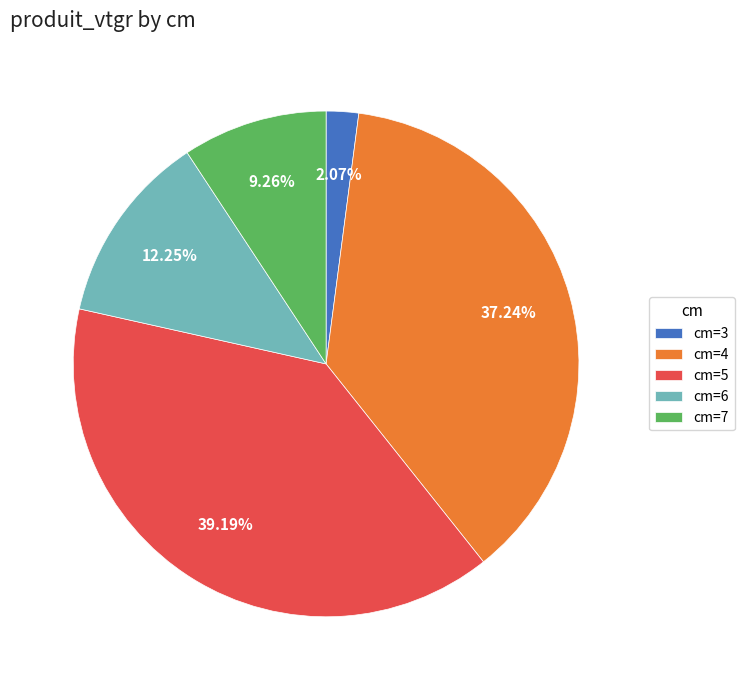

Between cm=7 and cm=5, which is larger?

cm=5